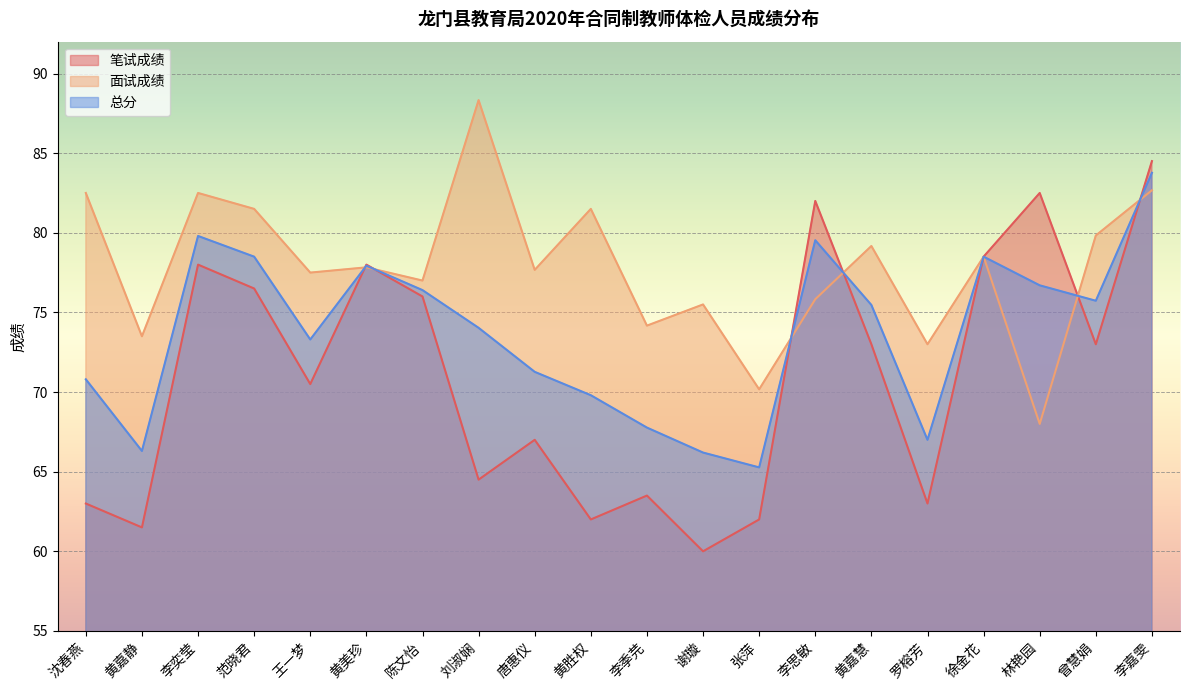

What is the label of the 7th point from the right?

李思敏